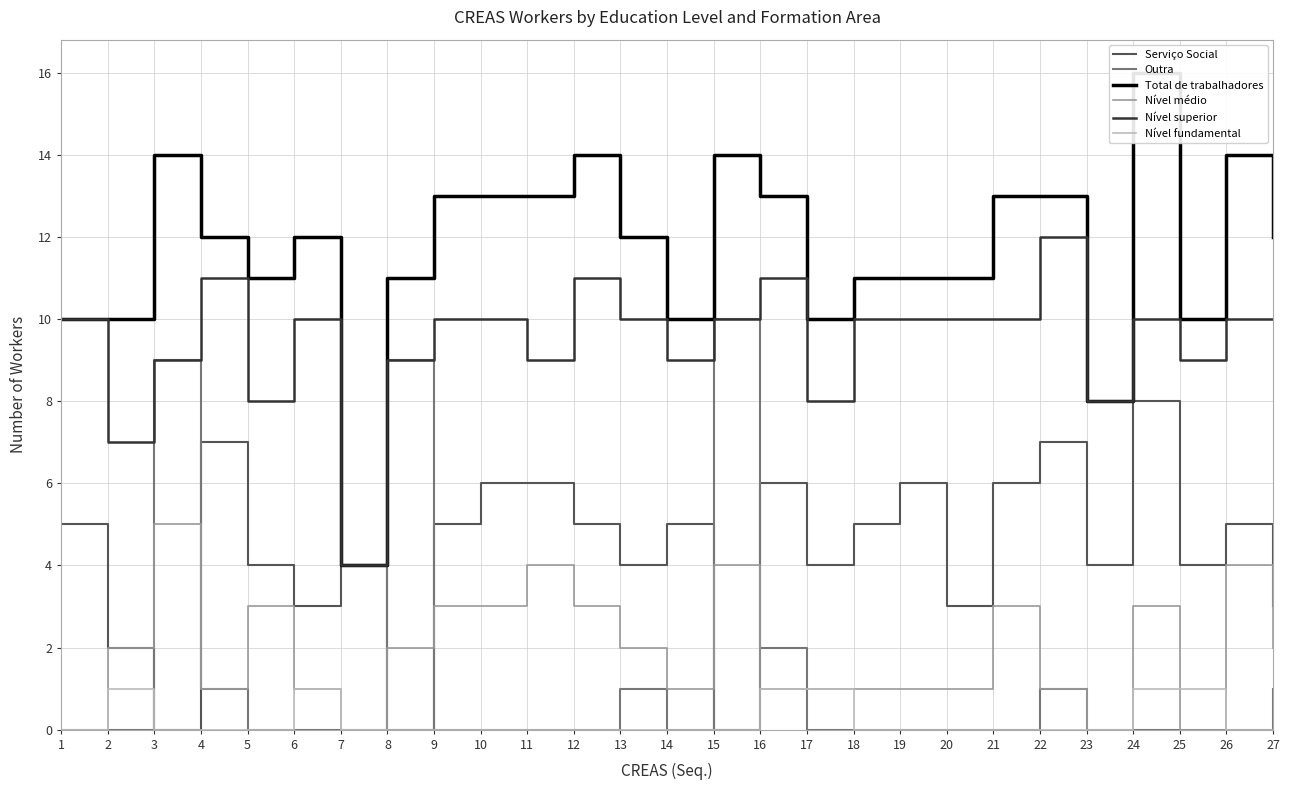

True or false: Nível fundamental has more than 1 interior local peaks.

True